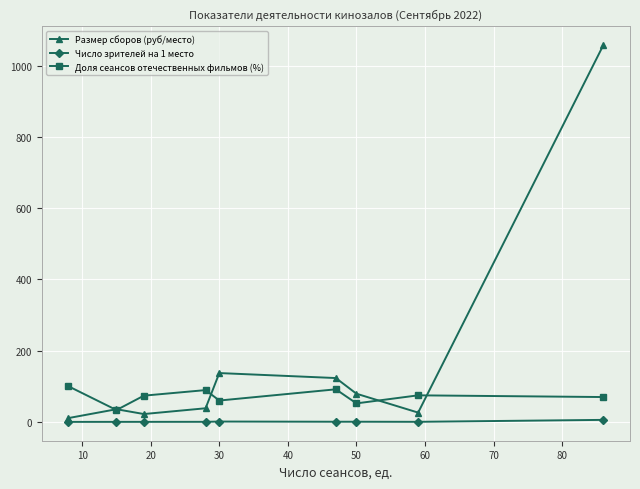

How many interior local valleys does the Размер сборов (руб/место) series have?

2